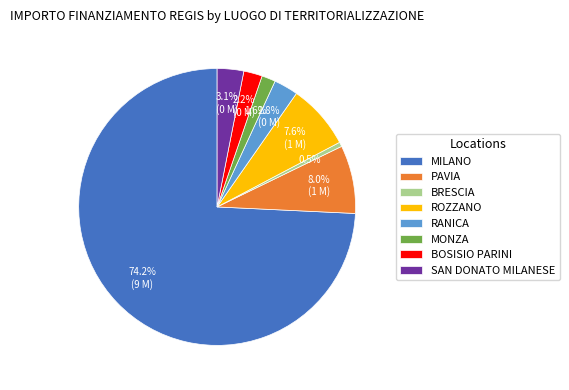

How many slices are in this pie chart?

8